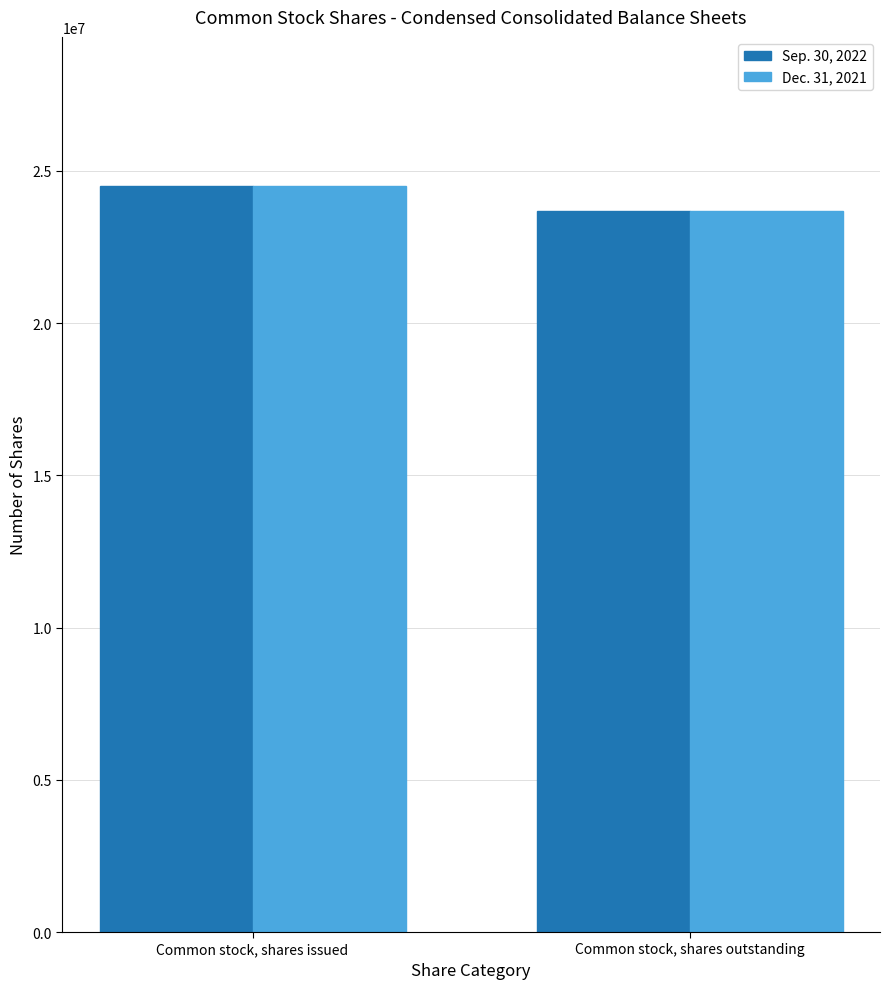

How many groups of bars are there?

2